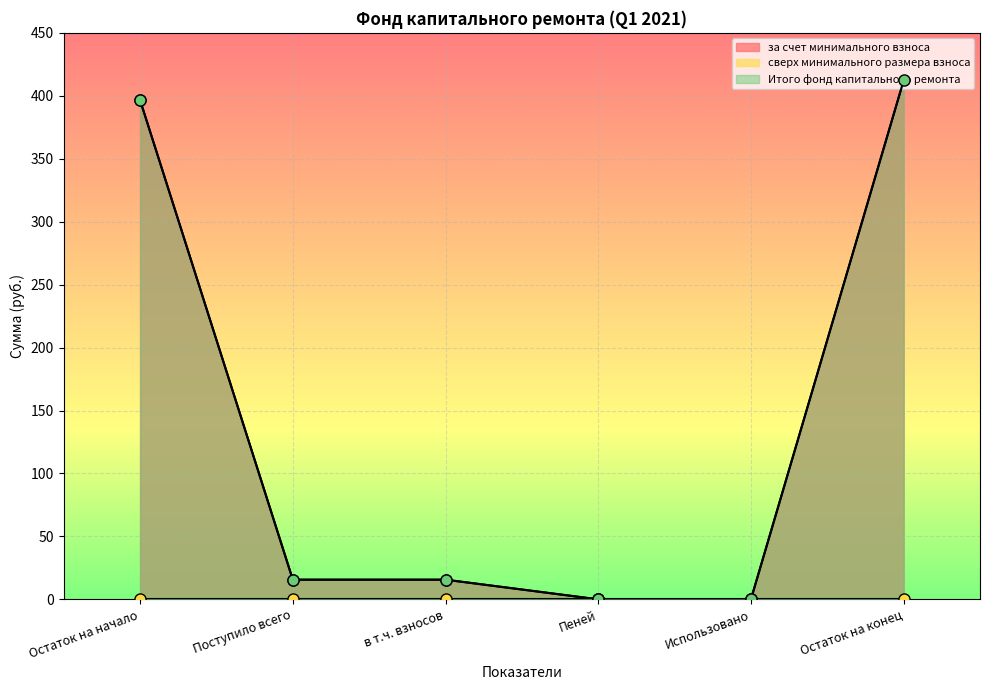

Where is за счет минимального взноса nearest to the value 206?

Поступило всего